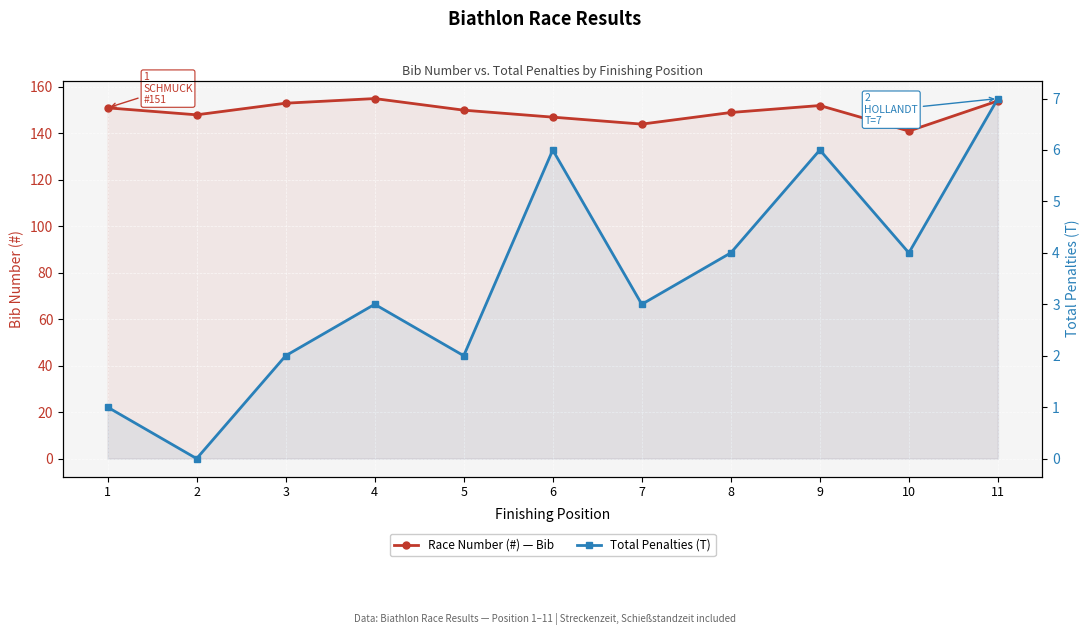

Which series has the largest range (max minus min)?

Race Number (#) — Bib